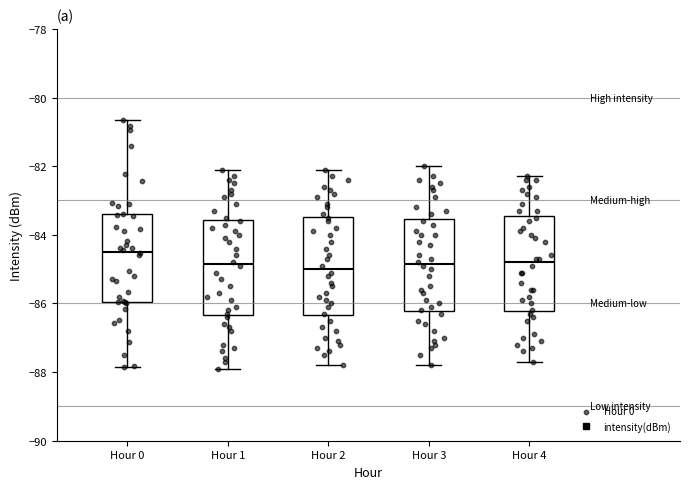

Reading left to right, read every box against the y-axis: the position of its median line, the range the box covers, and the ends of its whiskers. The values are not printed on the chart, so give them approximately, as read against the axis.

Hour 0: median -84.4, box -86.0 to -83.4, whiskers -87.8 to -80.6
Hour 1: median -84.8, box -86.4 to -83.6, whiskers -87.8 to -82.0
Hour 2: median -85.0, box -86.4 to -83.4, whiskers -87.8 to -82.0
Hour 3: median -84.8, box -86.2 to -83.6, whiskers -87.8 to -82.0
Hour 4: median -84.8, box -86.2 to -83.4, whiskers -87.6 to -82.2